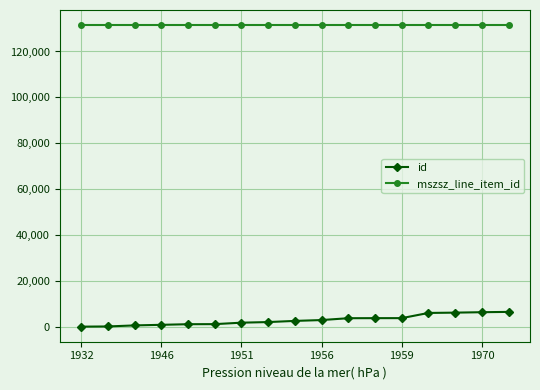

What is the value of the id point at the 12th from the left?

3905